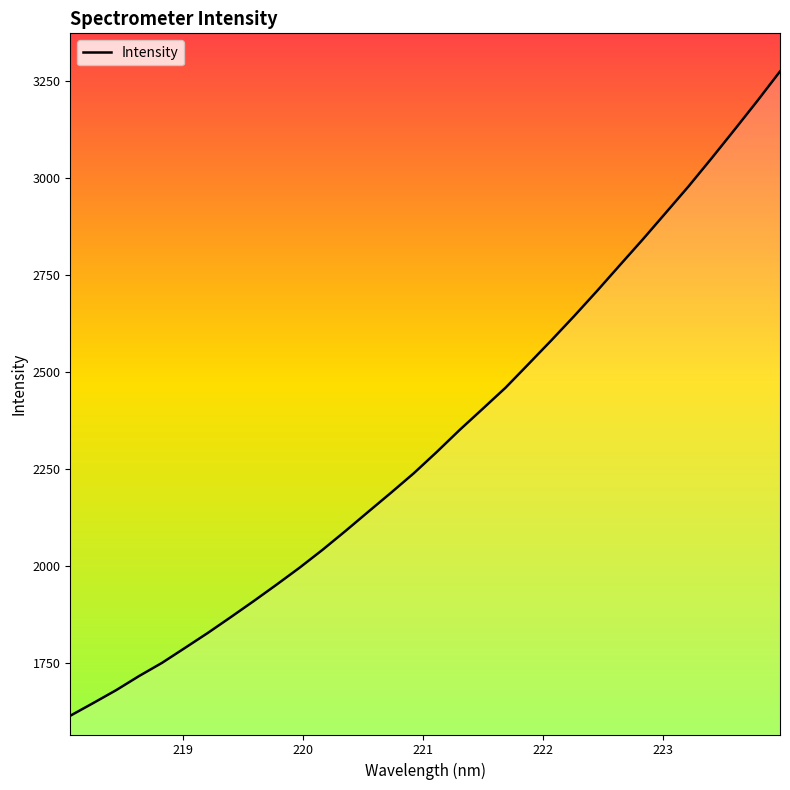

What is the minimum value shown in the chart?

1613.1